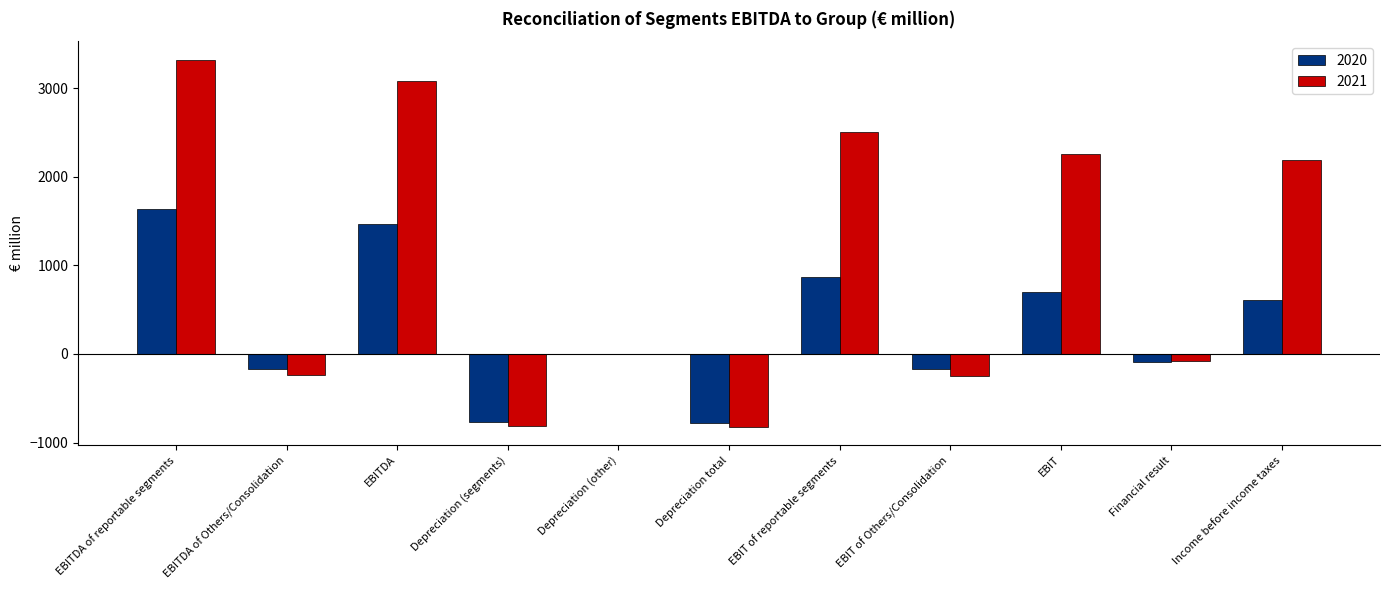

Is it true that 2020 equals 525 at EBIT of reportable segments?

False